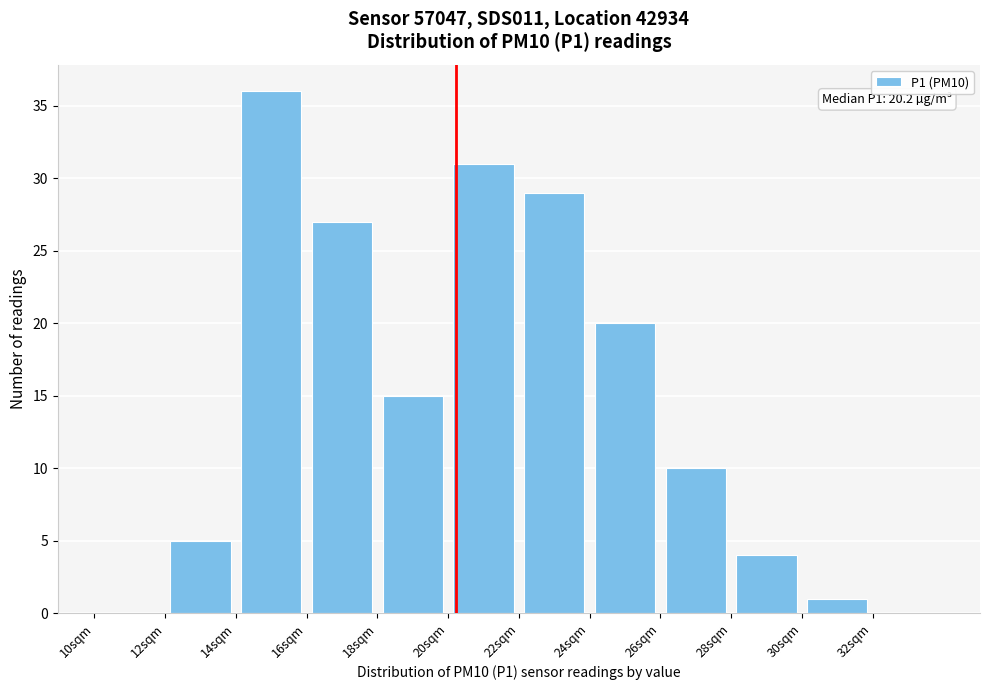

Which range on the x-axis has the tallest bar?

14 to 16